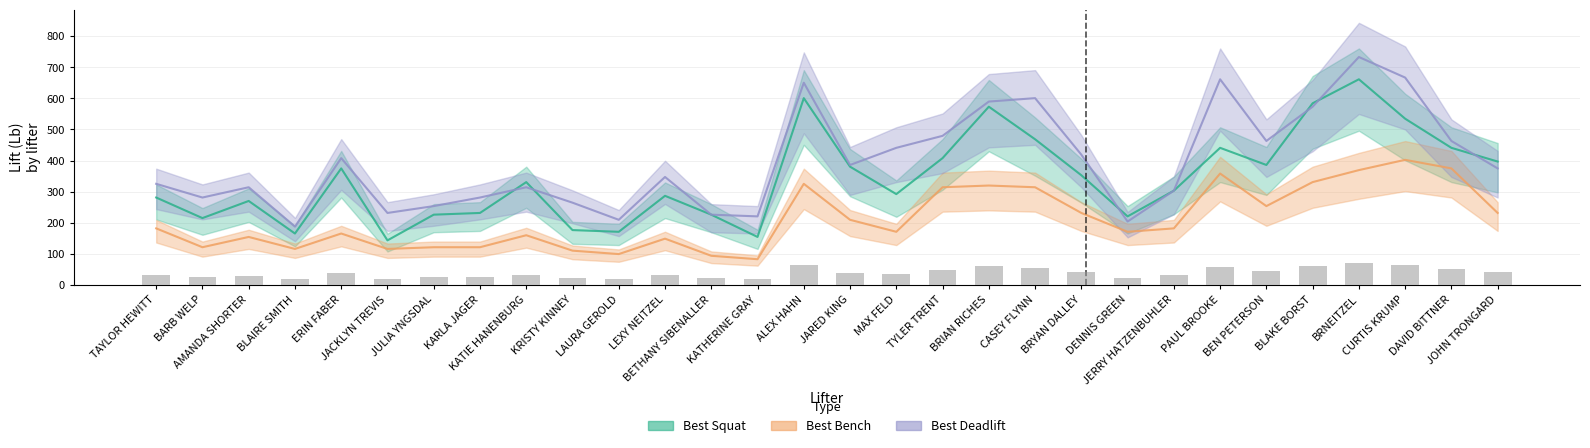

Reading left to right, extract all data points from this chart.

Best Squat: 281.1	214.9	270.1	165.3	374.8	143.3	226.0	231.5	330.7	176.4	170.9	286.6	226.0	154.3	600.8	380.3	292.1	407.9	573.2	468.5	352.7	220.5	303.1	440.9	385.8	584.2	661.4	534.6	440.9	396.8
Best Bench: 181.9	121.2	154.3	115.7	165.3	115.7	121.2	121.2	159.8	110.2	99.2	148.8	93.7	82.7	325.2	209.4	170.9	314.2	319.7	314.2	231.5	170.9	181.9	358.2	253.5	330.7	369.3	402.3	374.8	231.5
Best Deadlift: 325.2	281.1	314.2	187.4	407.9	231.5	253.5	281.1	314.2	264.6	209.4	347.2	226.0	220.5	650.4	385.8	440.9	479.5	589.7	600.8	418.9	203.9	303.1	661.4	463.0	573.2	733.0	666.9	463.0	374.8